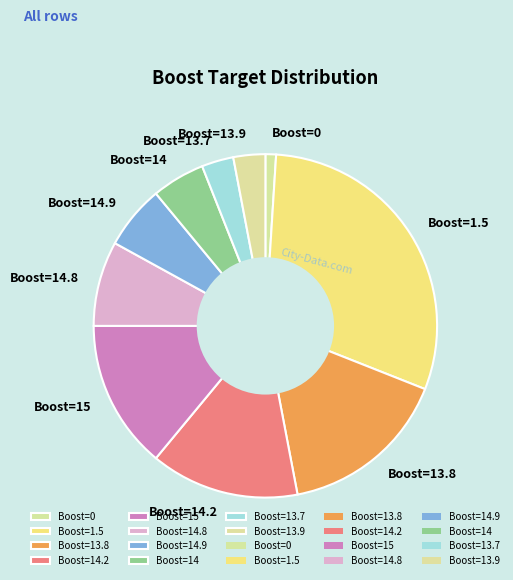

Which category has the biggest portion of the pie?

Boost=1.5